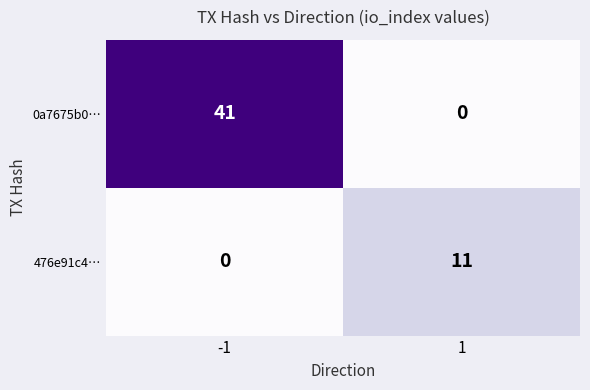

Reading left to right, what are all the values shown in this chart?

0a7675b0…: -1=41	1=0
476e91c4…: -1=0	1=11